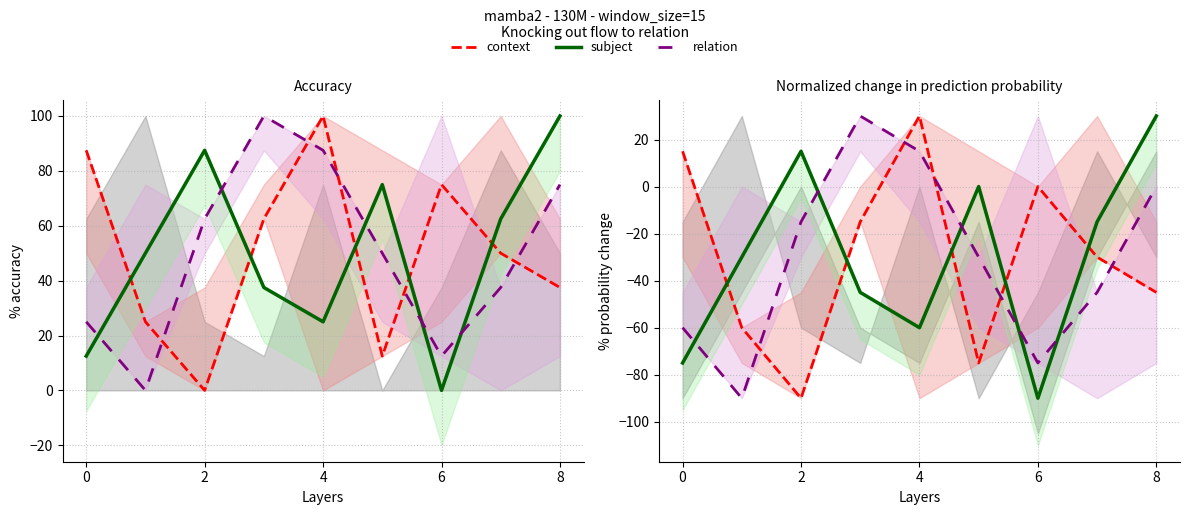

What are all the series names shown in the legend?

context, subject, relation